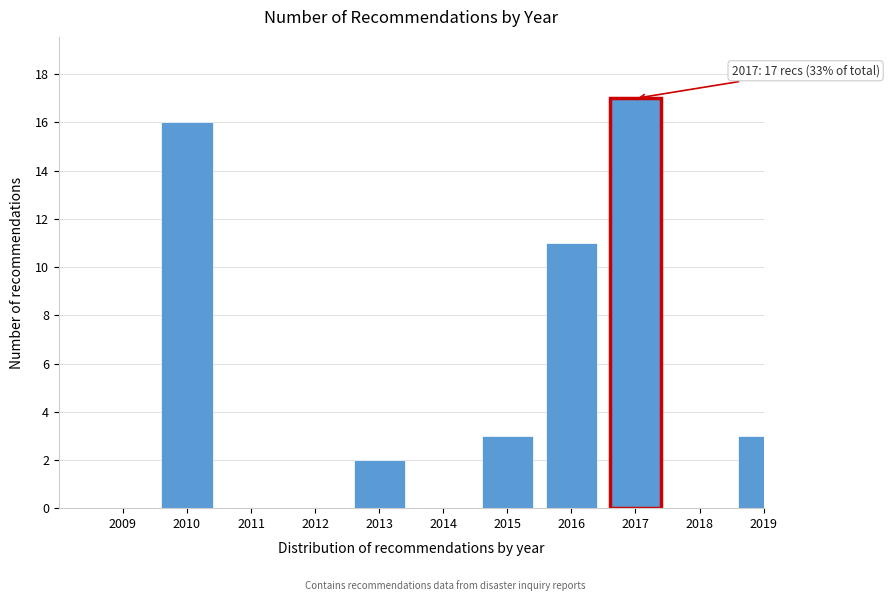

Reading left to right, extract all data points from this chart.

2009=0	2010=16	2011=0	2012=0	2013=2	2014=0	2015=3	2016=11	2017=17	2018=0	2019=3